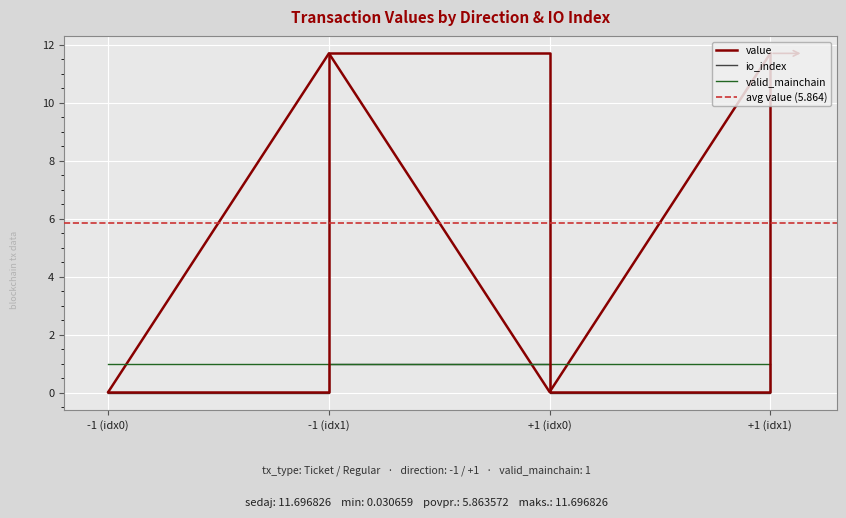

Is the value of value at +1 (idx1) greater than the value of valid_mainchain at +1 (idx0)?

Yes